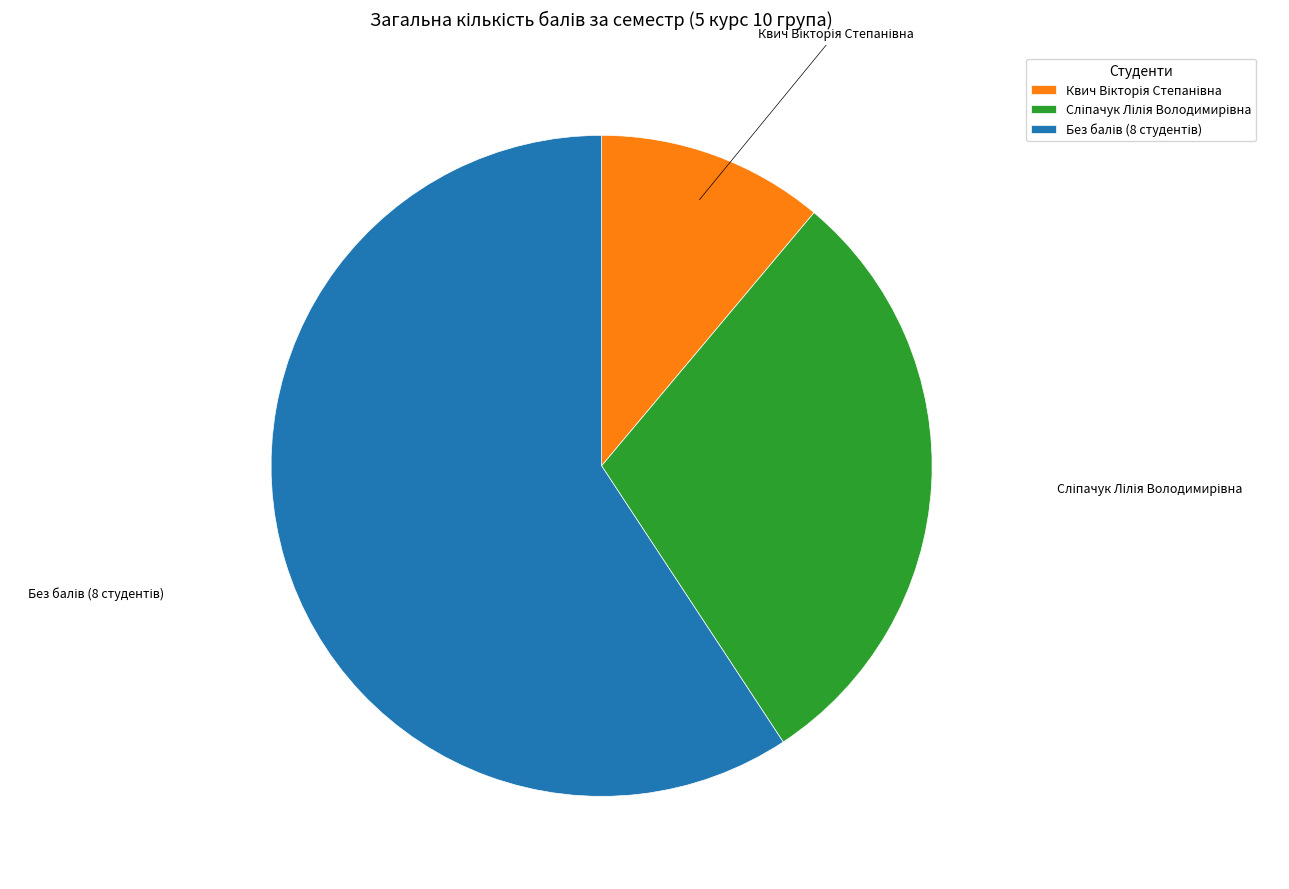

How many slices are in this pie chart?

3